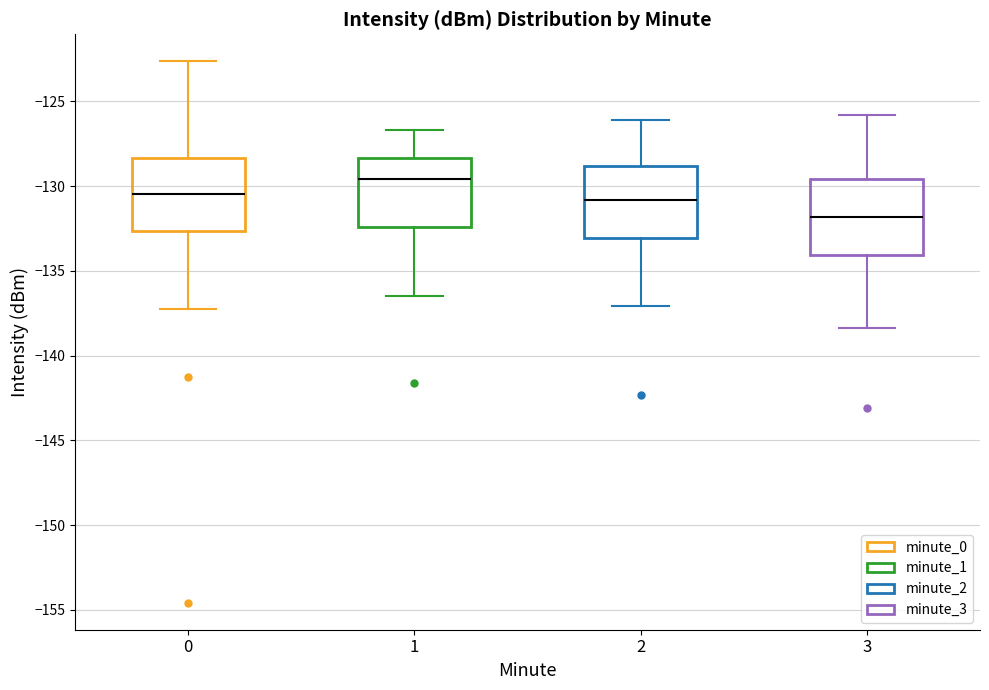

Which box has the lowest median line?

3